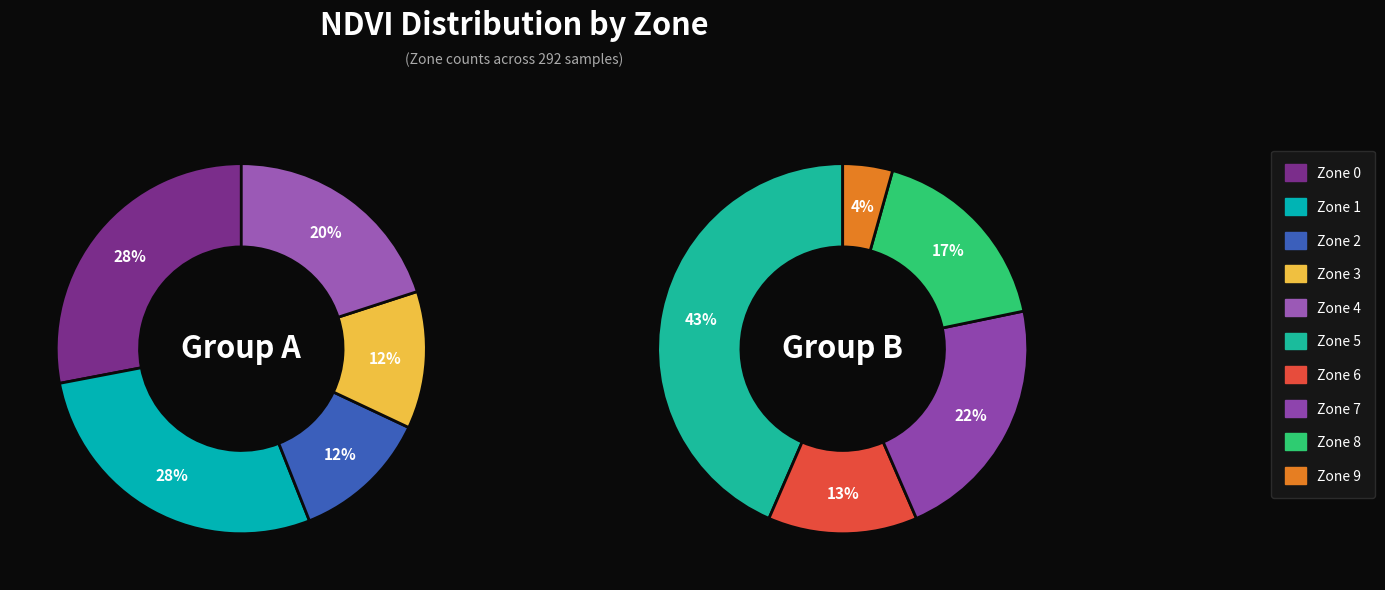

Count the number of slices in the pie.

10